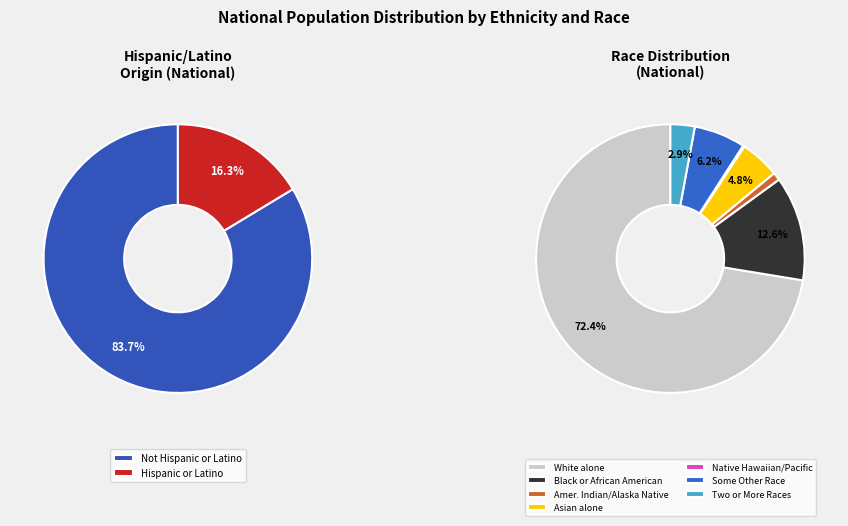

What is the ratio of the value at Asian alone to the value at Hispanic or Latino?

0.3